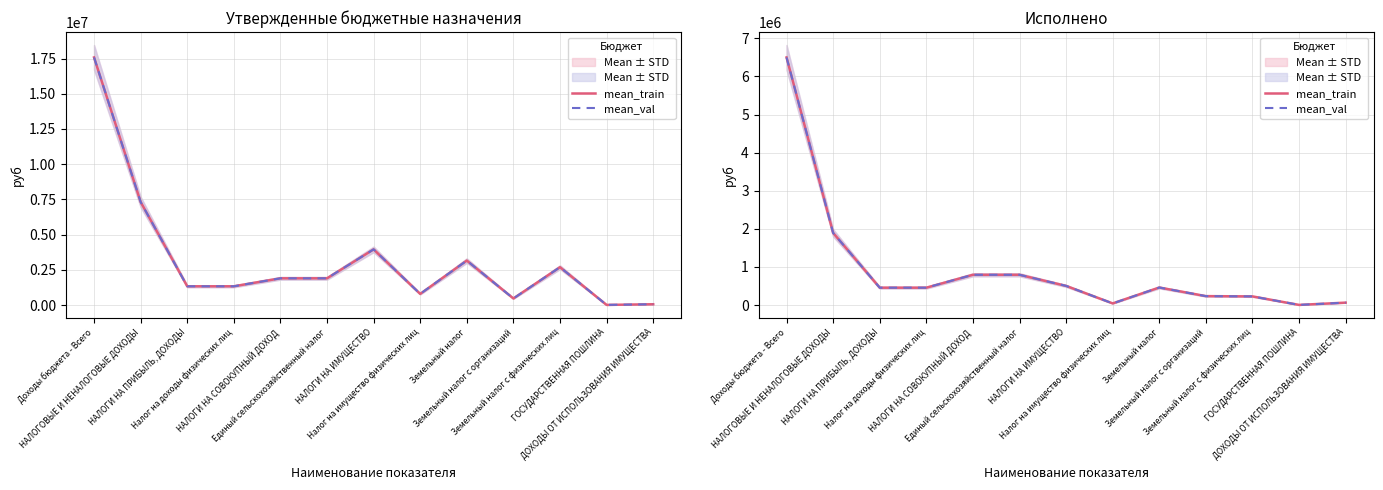

What is the label of the 13th point from the left?

ДОХОДЫ ОТ ИСПОЛЬЗОВАНИЯ ИМУЩЕСТВА